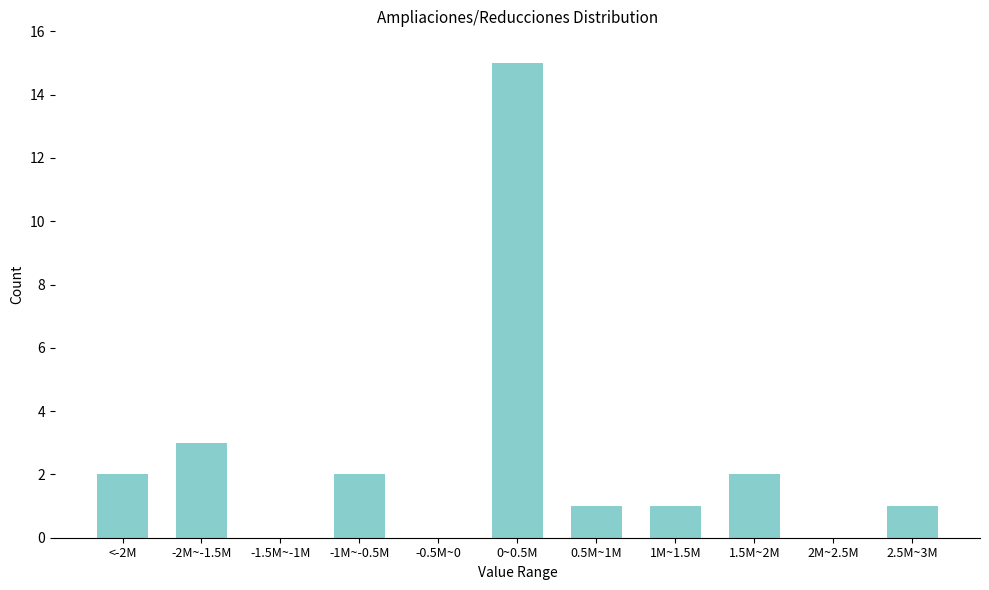

Reading left to right, what are all the values shown in this chart?

<-2M=2	-2M~-1.5M=3	-1.5M~-1M=0	-1M~-0.5M=2	-0.5M~0=0	0~0.5M=15	0.5M~1M=1	1M~1.5M=1	1.5M~2M=2	2M~2.5M=0	2.5M~3M=1